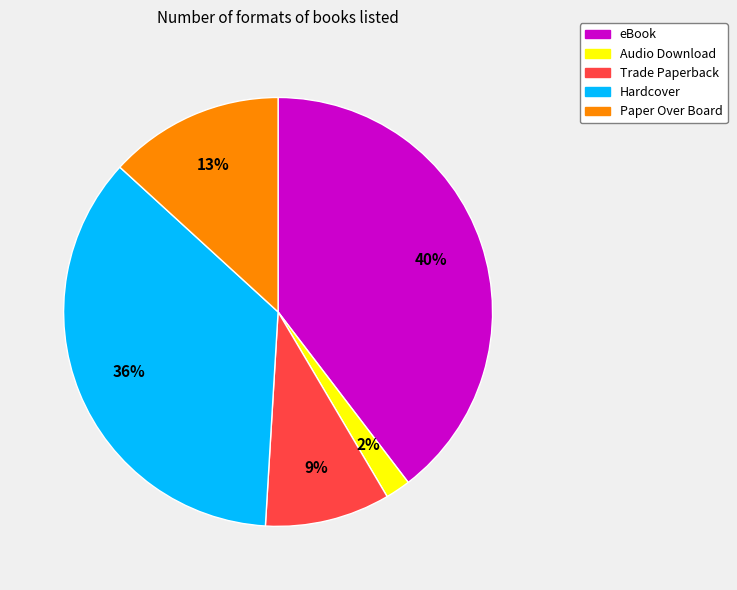

To the nearest percent, what is the difference between the largest and smallest slice percentages?

38%